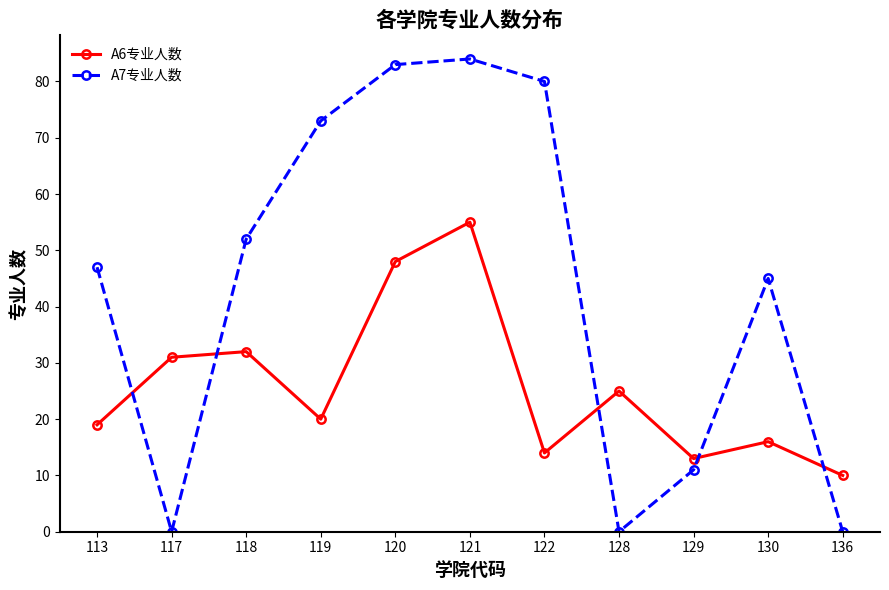

Which series has the largest total across all categories?

A7专业人数